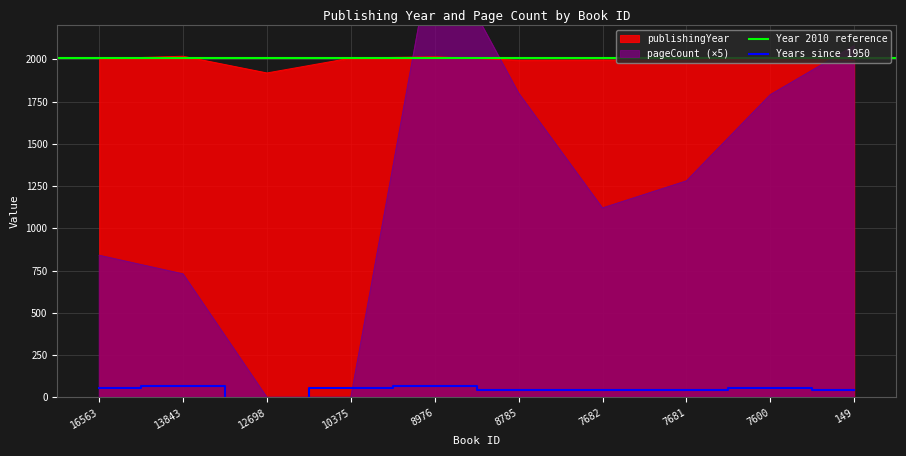

At how many categories does at least one series exceed 42?

10